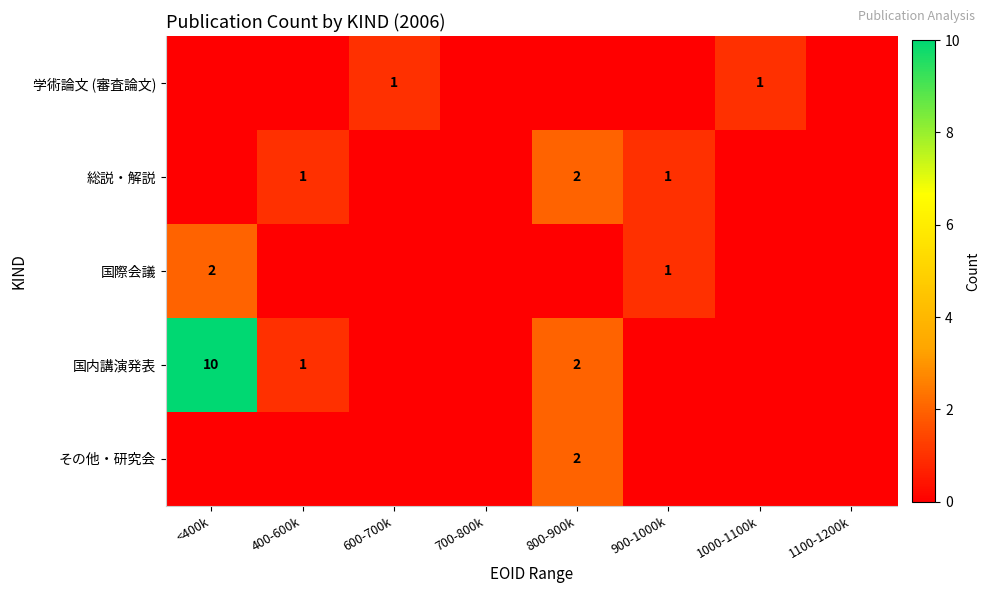

True or false: 総説・解説 has a value of 1 at 800-900k.

False